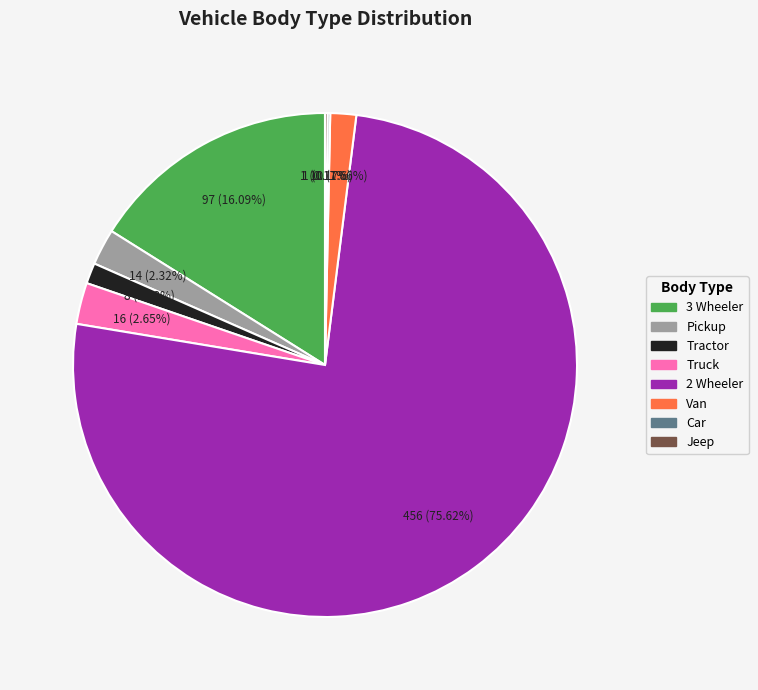

What percentage do Truck and Pickup together represent?

5.0%